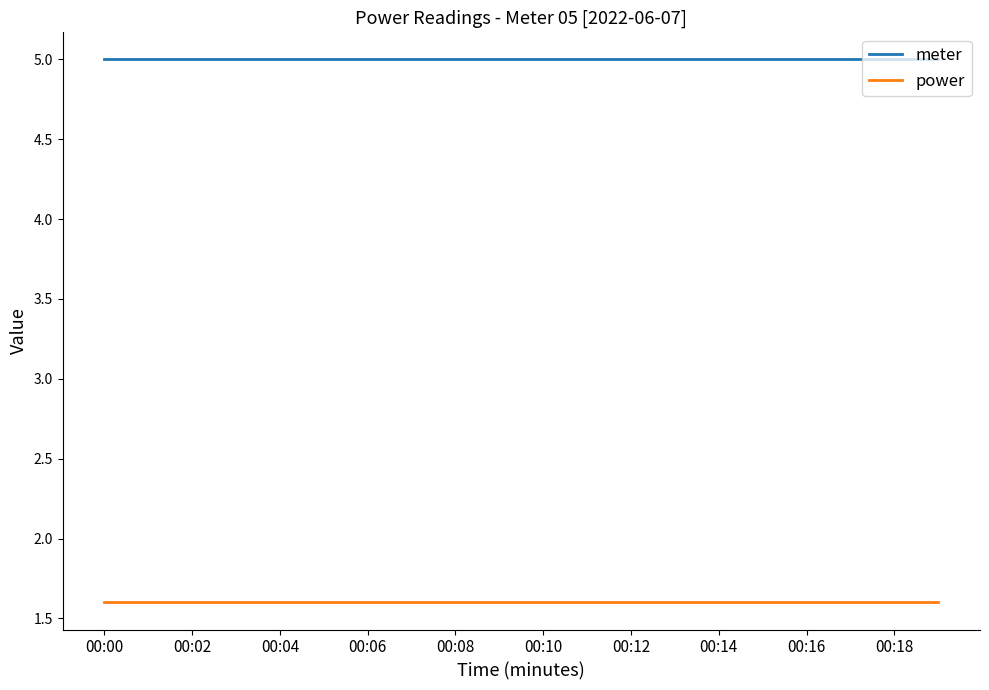

How many distinct data groups are displayed?

2